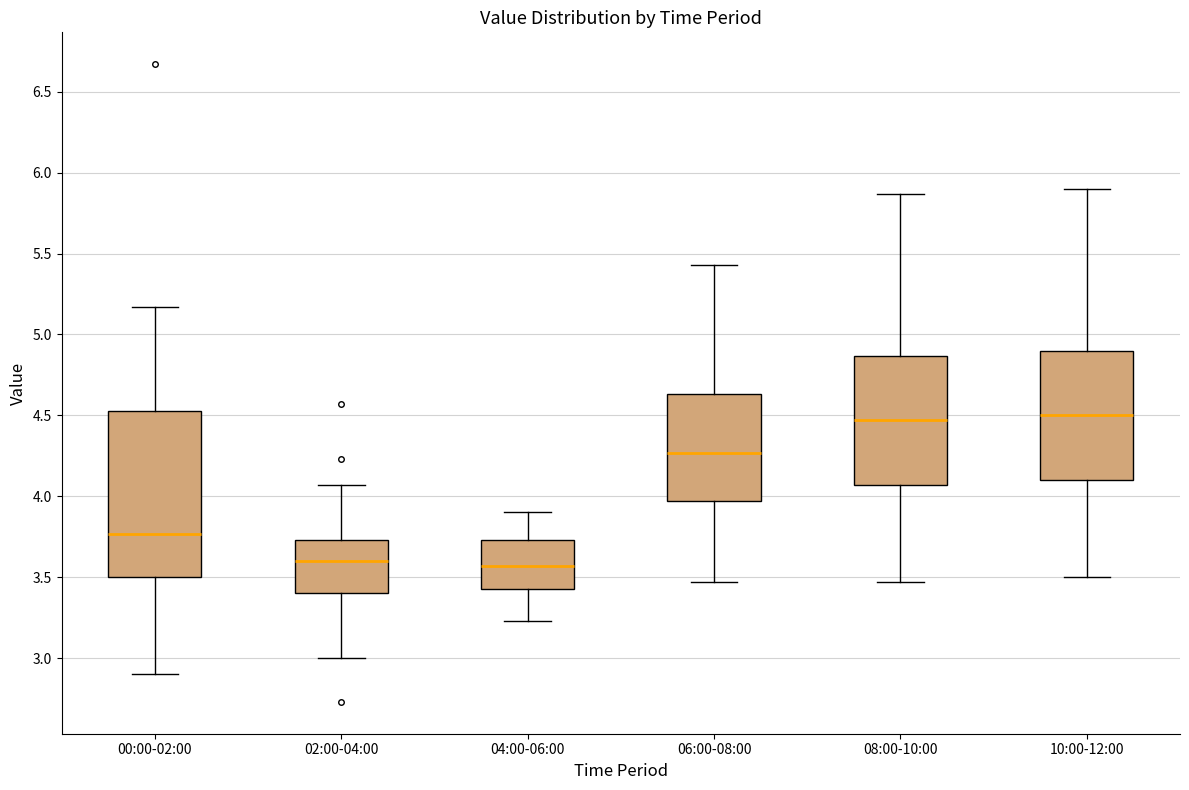

Where is the lower edge of the box for 04:00-06:00 on the y-axis? The values are not printed on the chart, so give them approximately, as read against the axis.

3.45